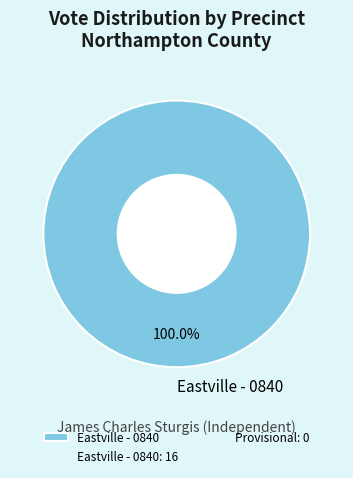

How many slices are in this pie chart?

1